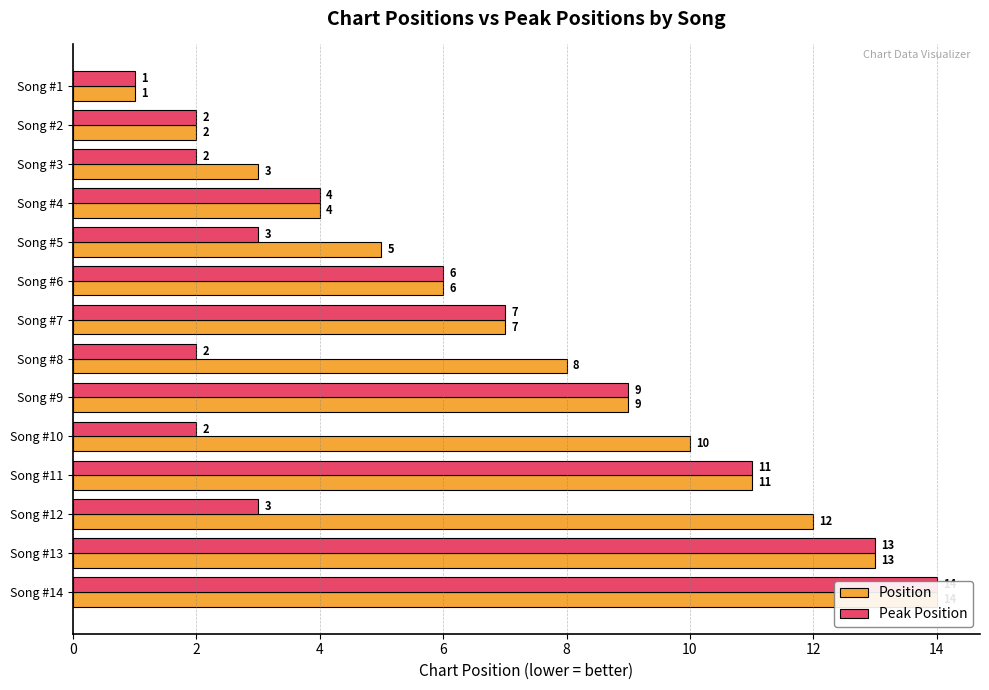

Rank the series by their maximum value, from highest to lowest.

Position, Peak Position